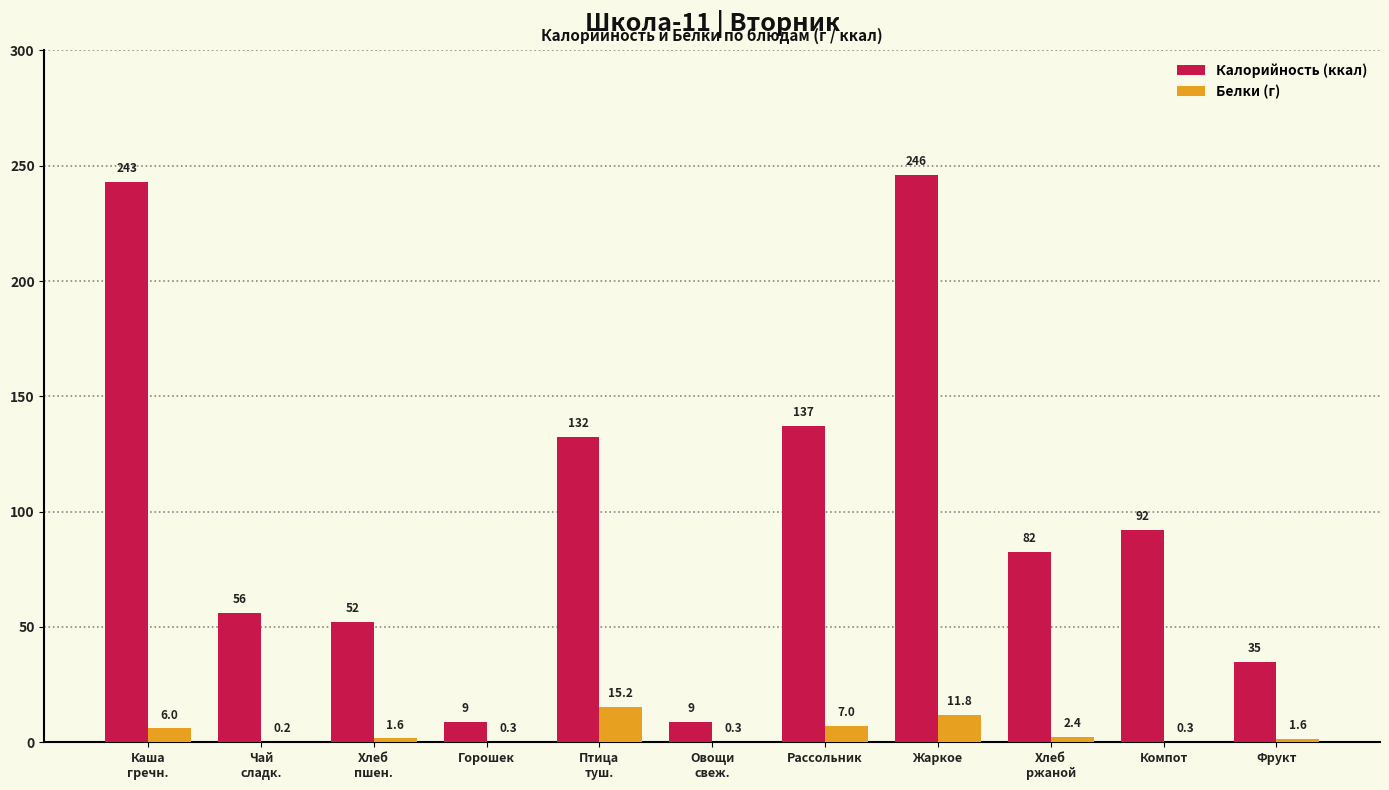

What is the average value of the Калорийность (ккал) series?

99.4